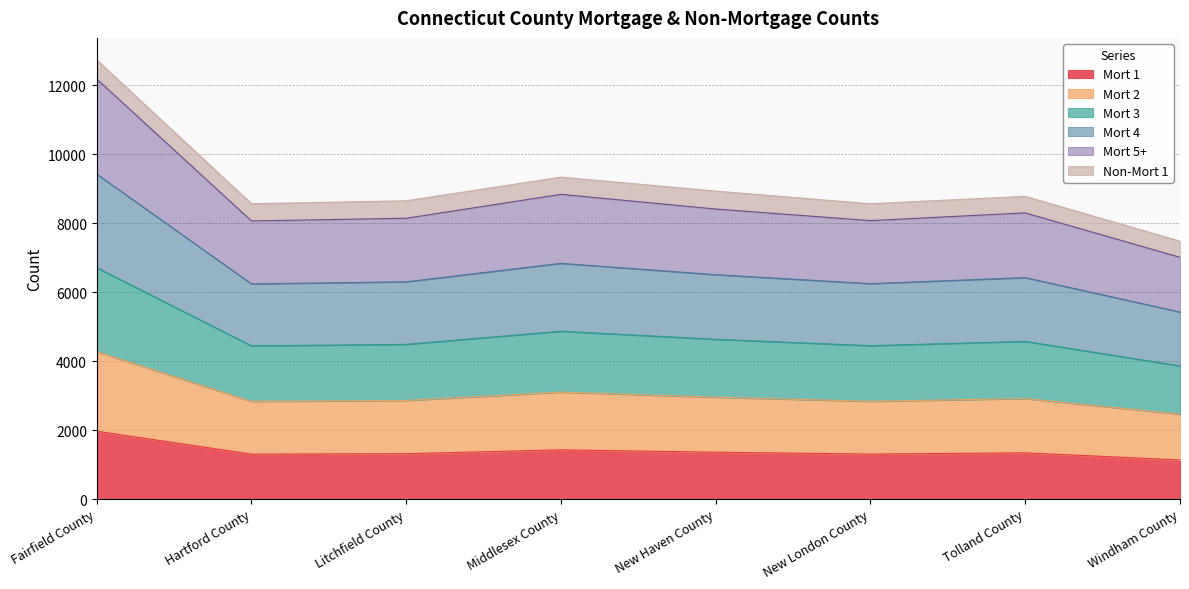

True or false: Mort 2 has a value of 1491 at Middlesex County.

False